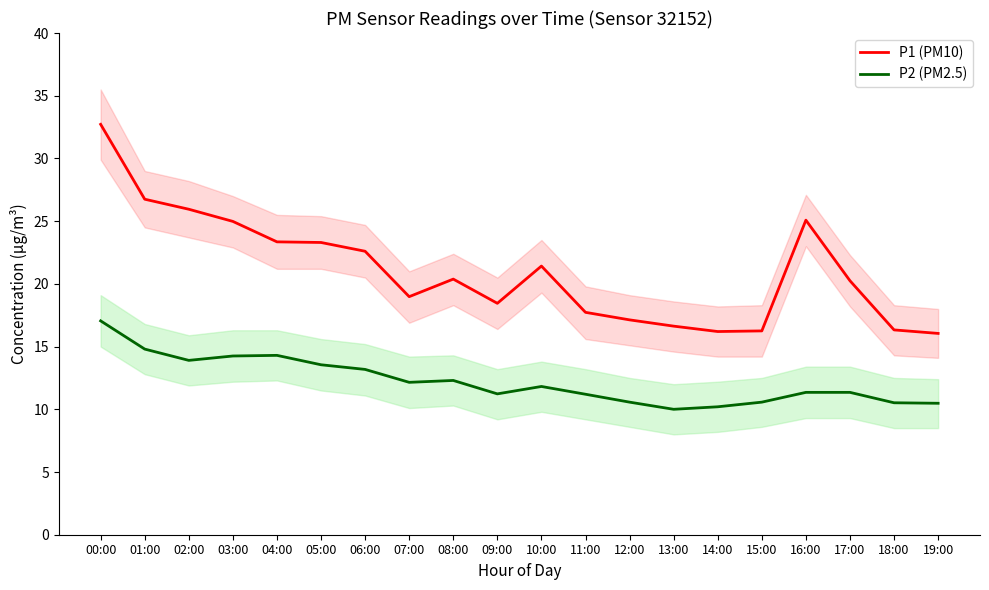

True or false: P1 (PM10) and P2 (PM2.5) cross at least once.

False